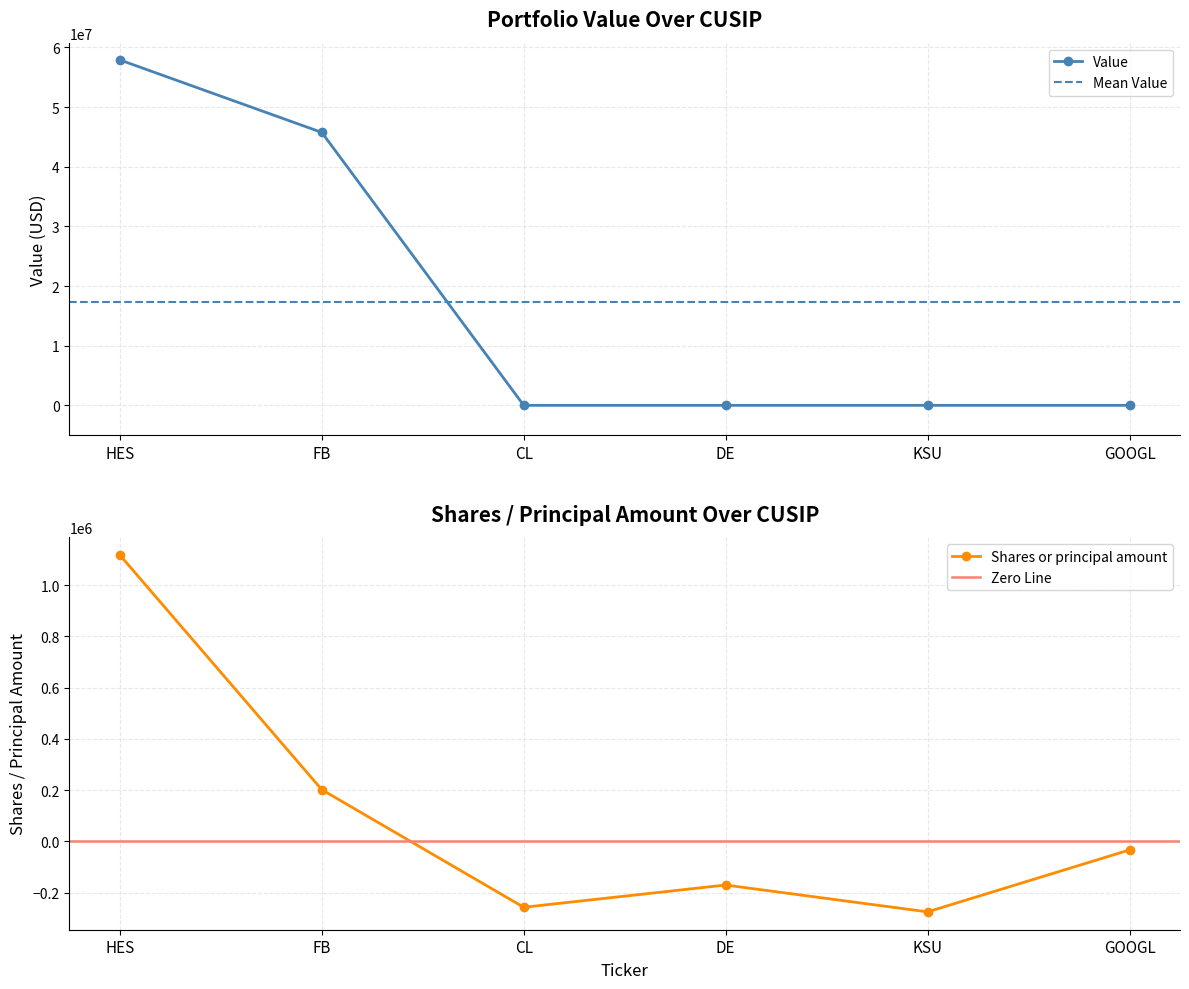

True or false: Shares or principal amount and Value cross at least once.

False